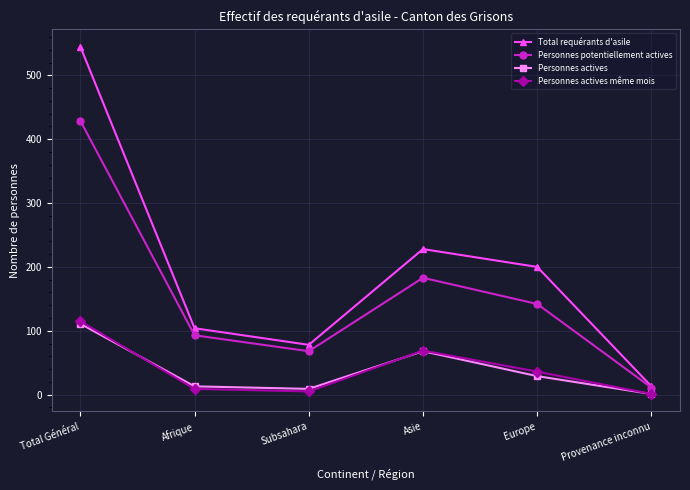

Does the chart have visible grid lines?

Yes